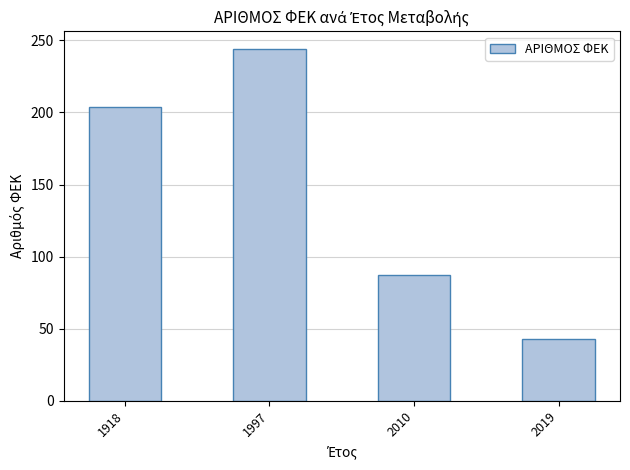

How many distinct data groups are displayed?

1